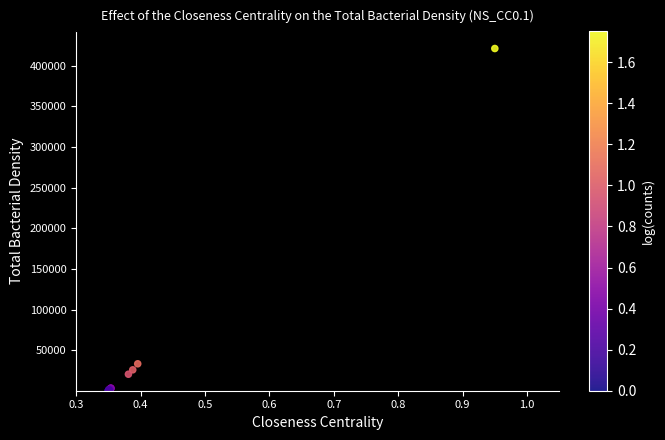

What Y value in the scatter plot is closest to 210752?

33562